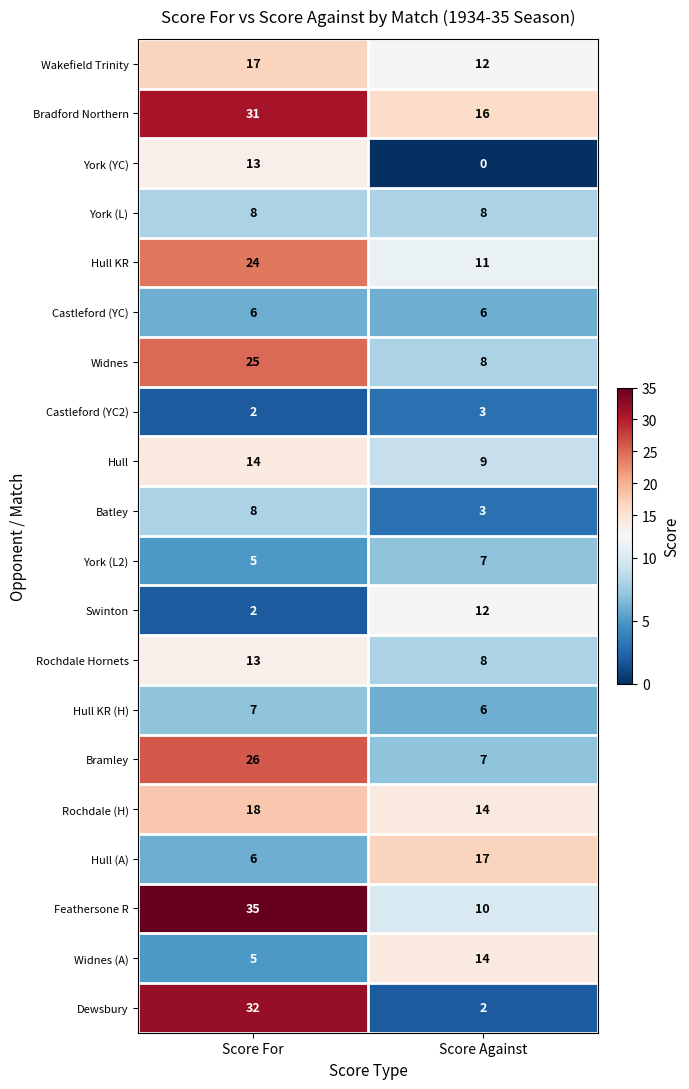

Read the Hull KR (H) value at Score For.

7